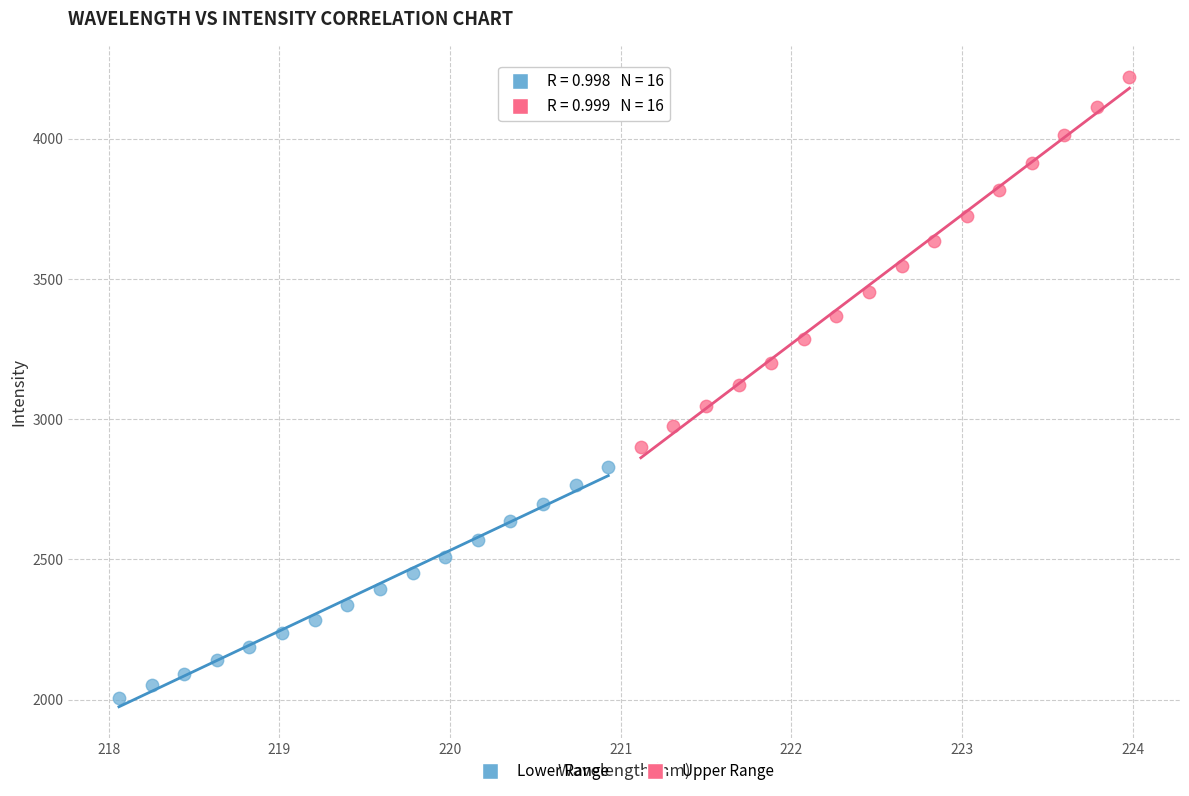

What are all the series names shown in the legend?

Lower Range, Upper Range